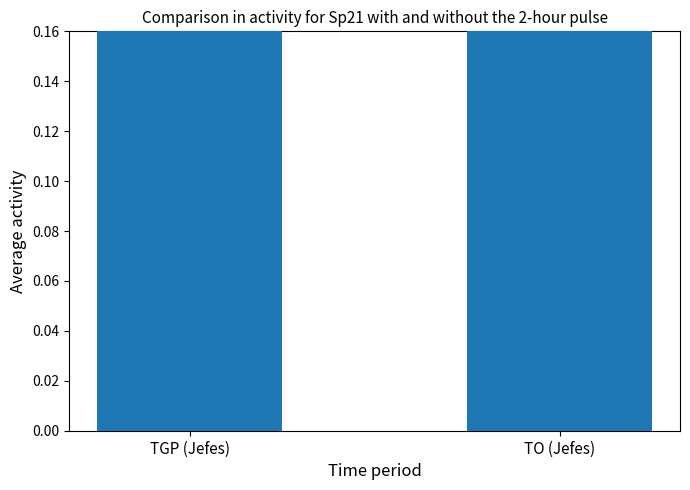

What is the sum of all values?

1.4